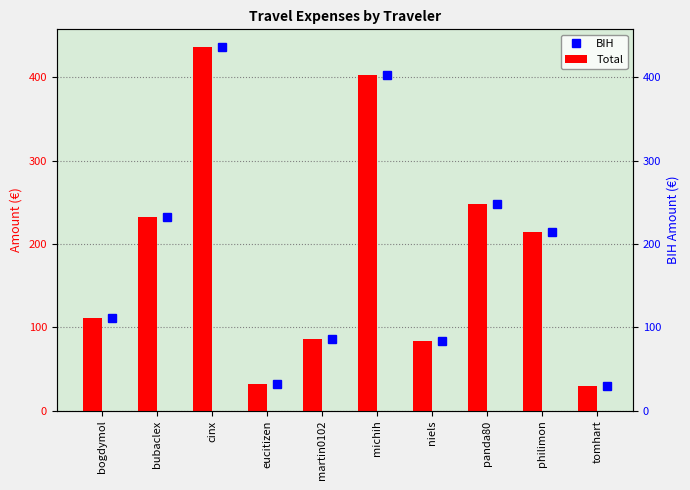

True or false: BIH has a value of 86.3 at martin0102.

True